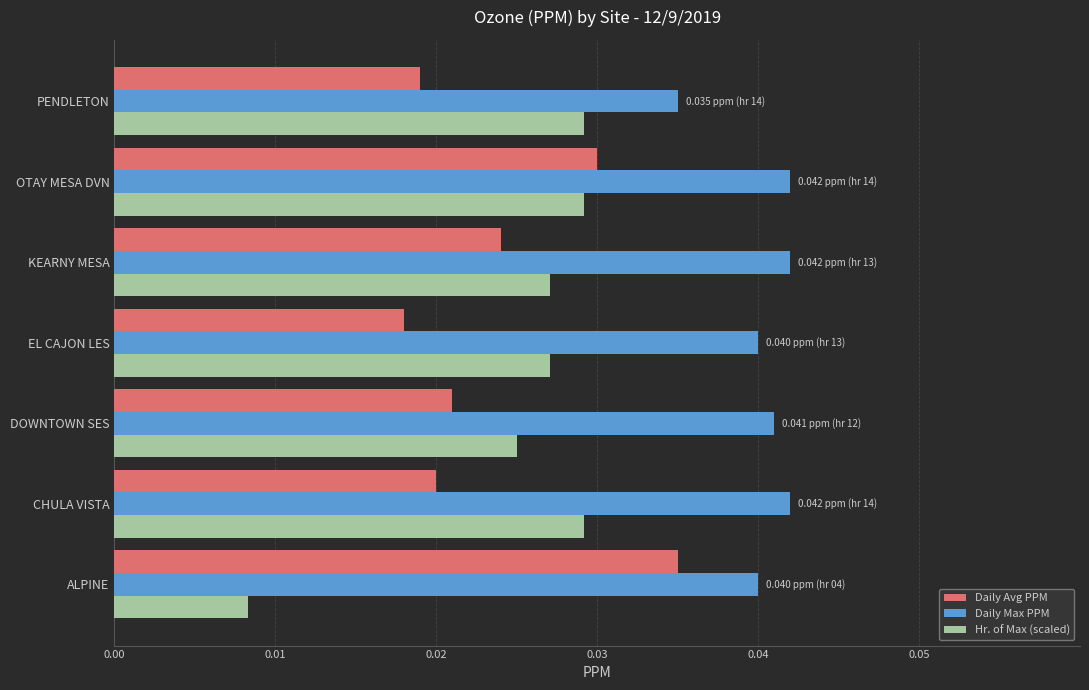

Count the number of categories in the chart.

7